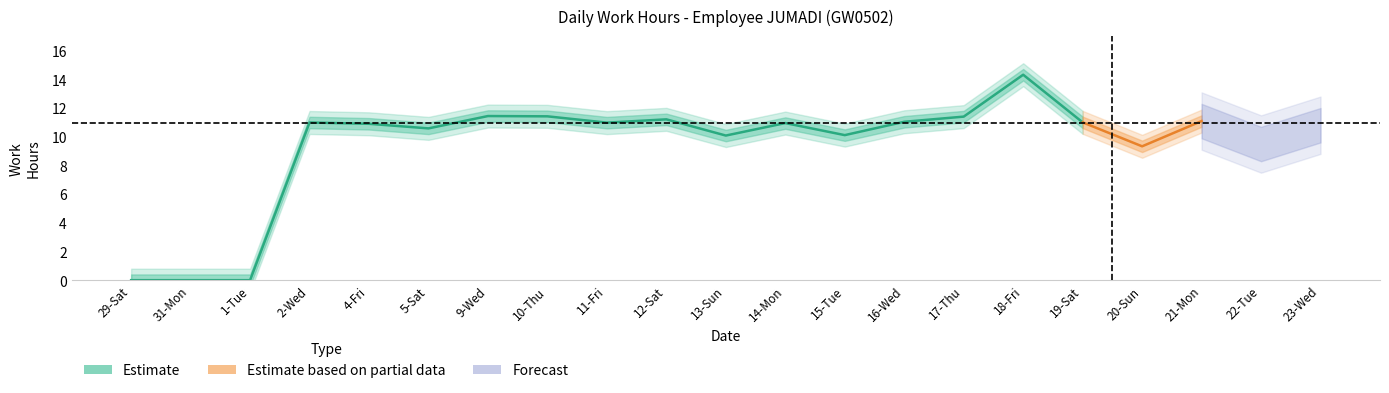

List the labels in order of value, largest first.

18-Fri, 9-Wed, 10-Thu, 17-Thu, 12-Sat, 21-Mon, 16-Wed, 19-Sat, 2-Wed, 11-Fri, 14-Mon, 4-Fri, 23-Wed, 5-Sat, 15-Tue, 13-Sun, 22-Tue, 20-Sun, 29-Sat, 31-Mon, 1-Tue